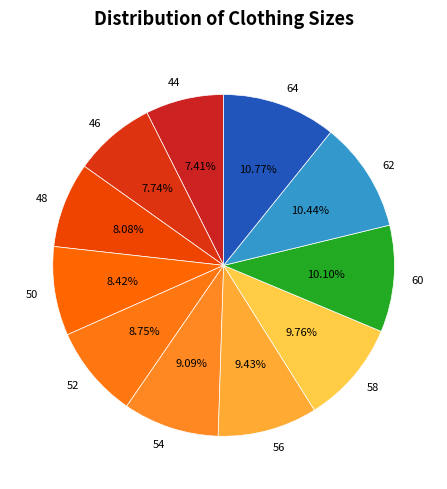

Do 48 and 58 together represent more than half of the pie?

No